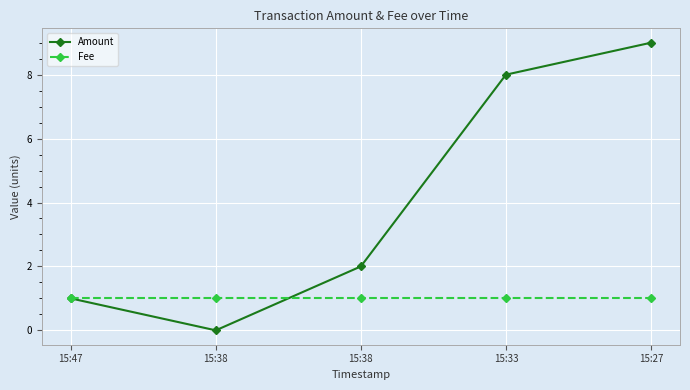

Reading left to right, what are all the values shown in this chart?

Amount: 15:47=1	15:38=0	15:38=2	15:33=8	15:27=9
Fee: 15:47=1	15:38=1	15:38=1	15:33=1	15:27=1